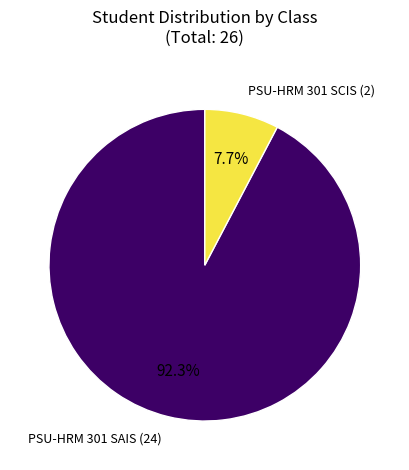

Is there any slice that represents more than half of the pie?

Yes